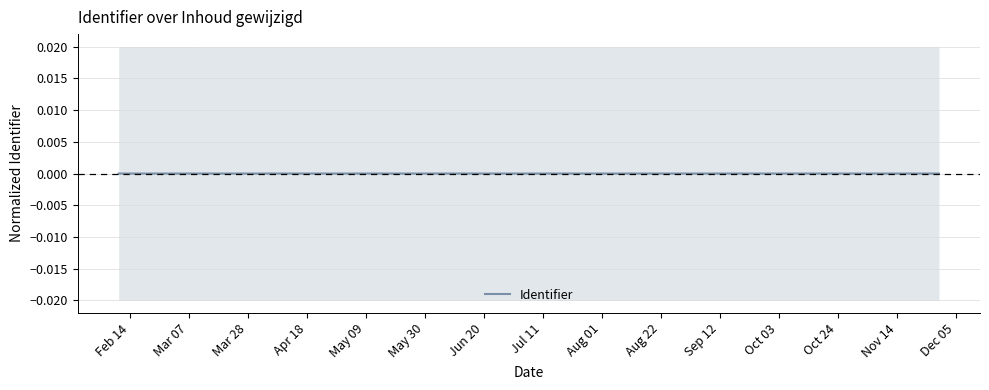

Does the chart have visible grid lines?

Yes